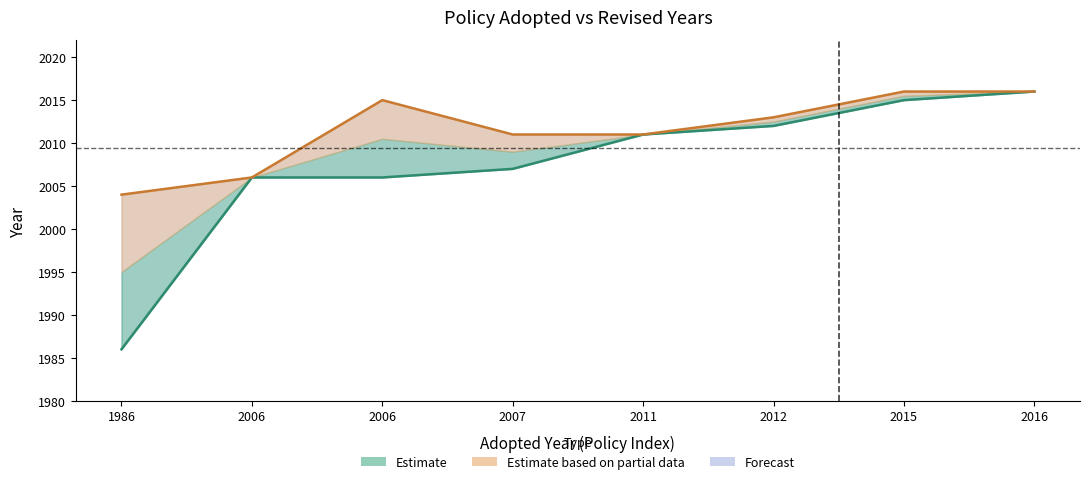

How many values in the Revised series are below 2013?

4